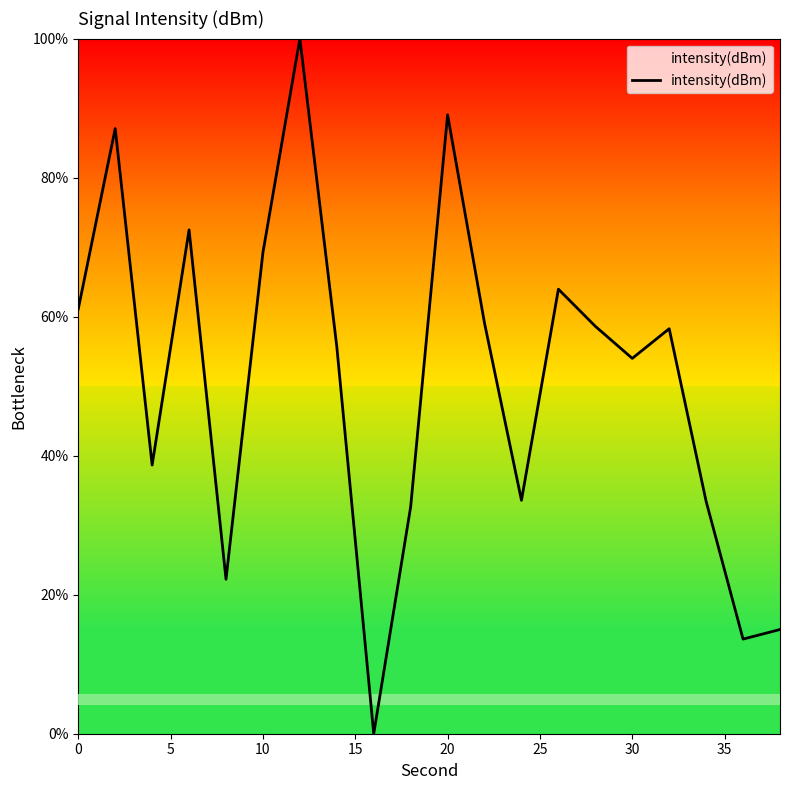

What is the greatest value displayed?

100.0